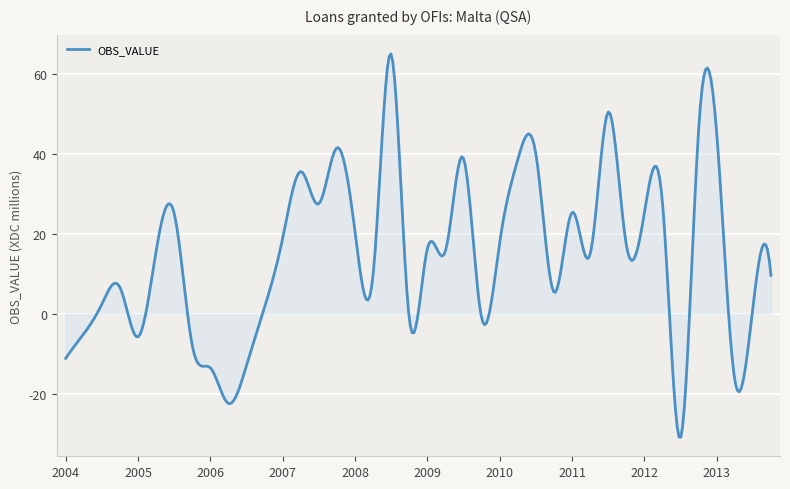

What is the difference between the maximum and minimum values?

95.9